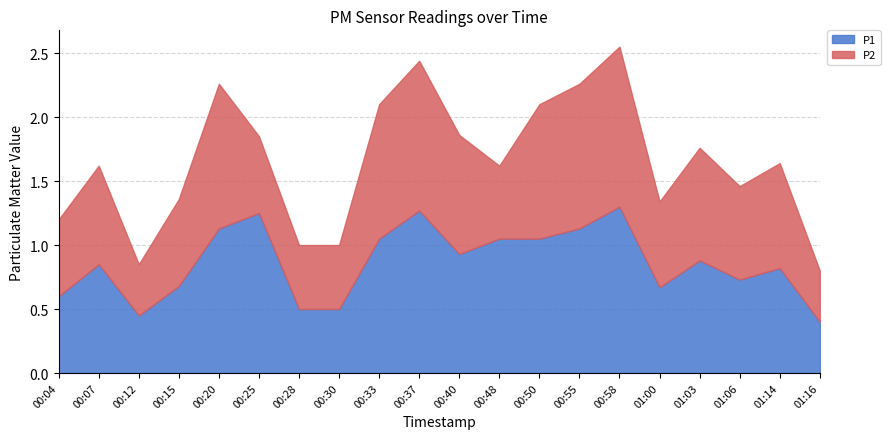

Is it true that P2 equals 1.6 at 00:50?

False